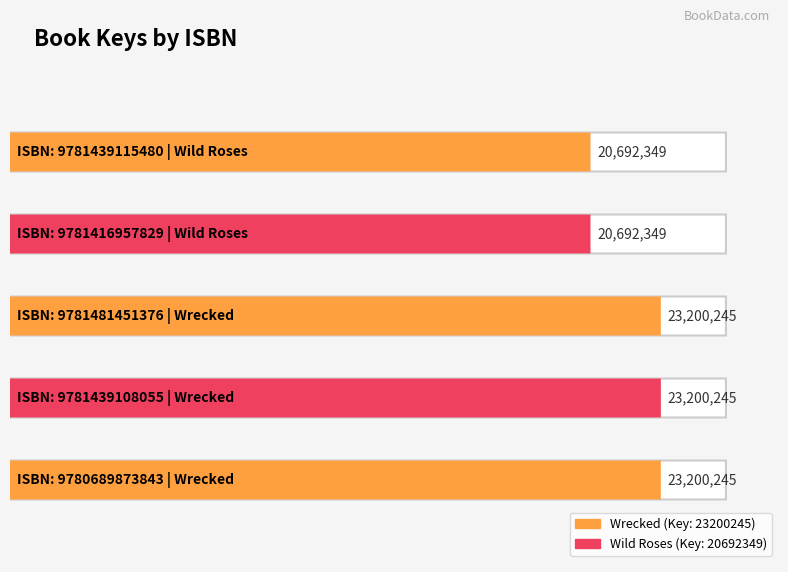

Which label corresponds to the smallest value in the chart?

9781416957829